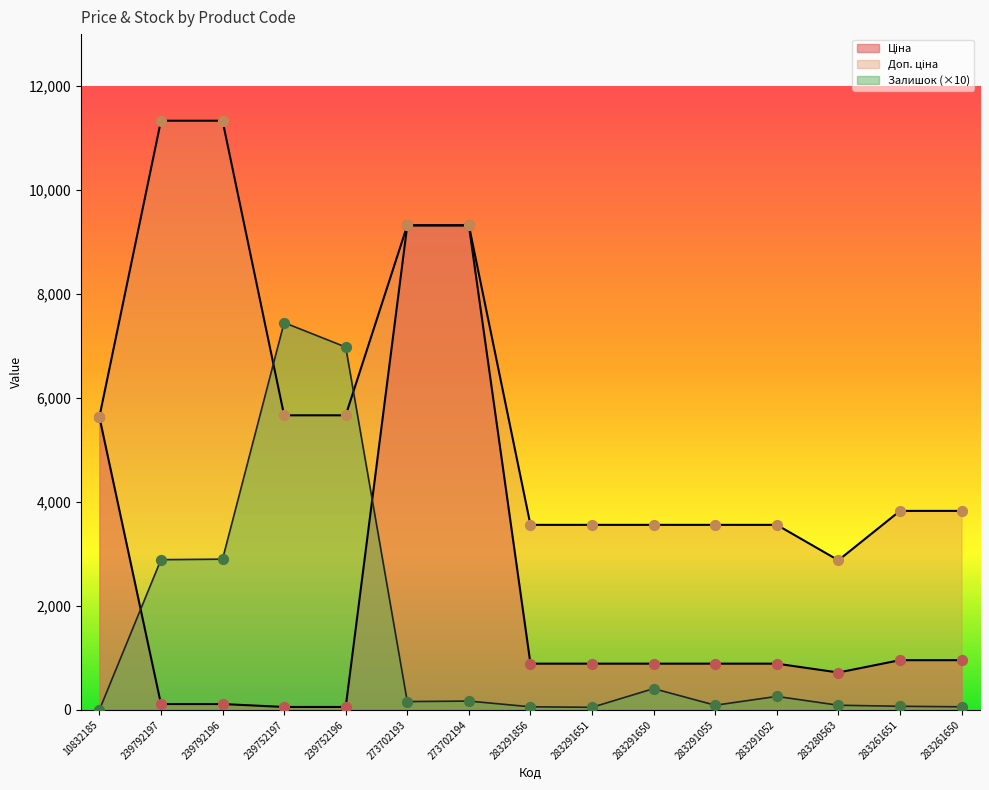

What is the total value across all series at 273702193?

18802.8